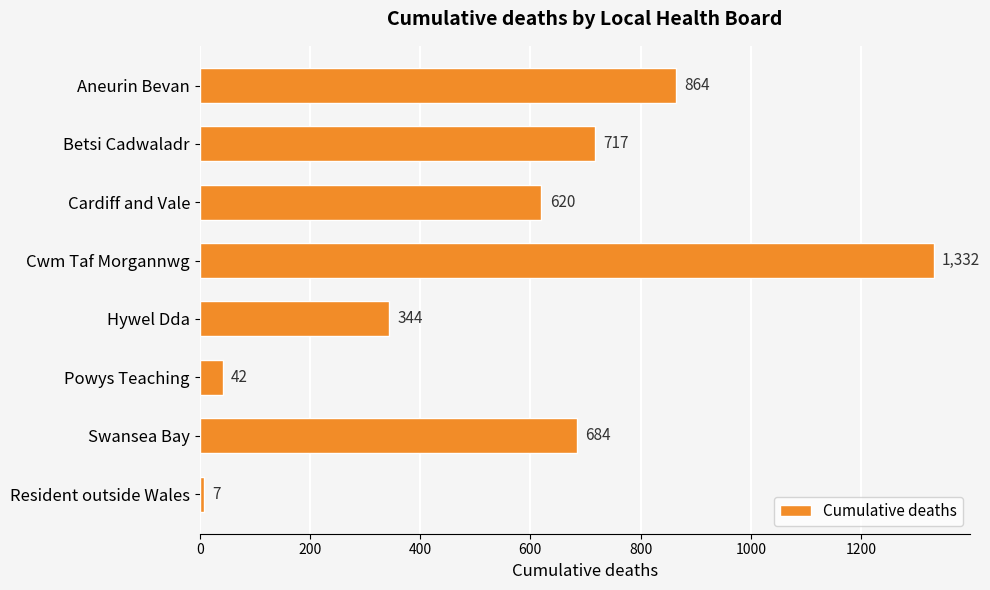

What is the sum of all values?

4610